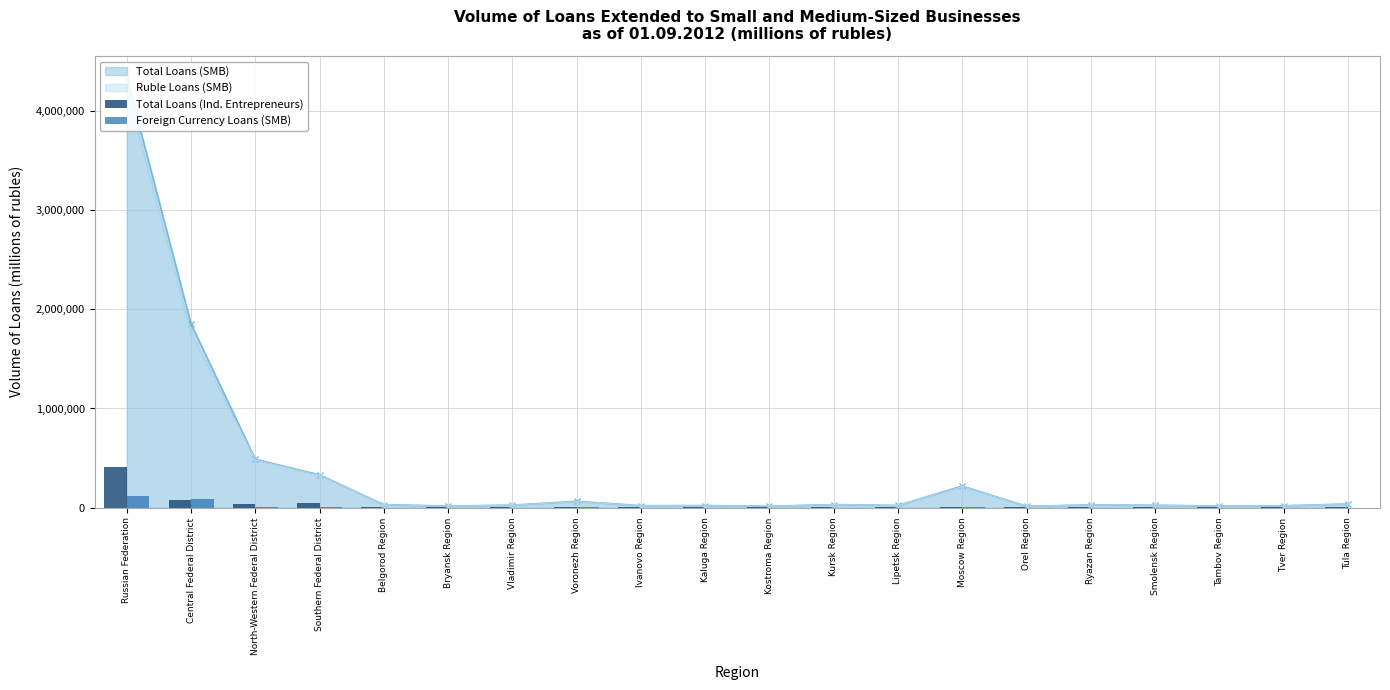

How many positive values does the Foreign Currency Loans (SMB) series have?

18